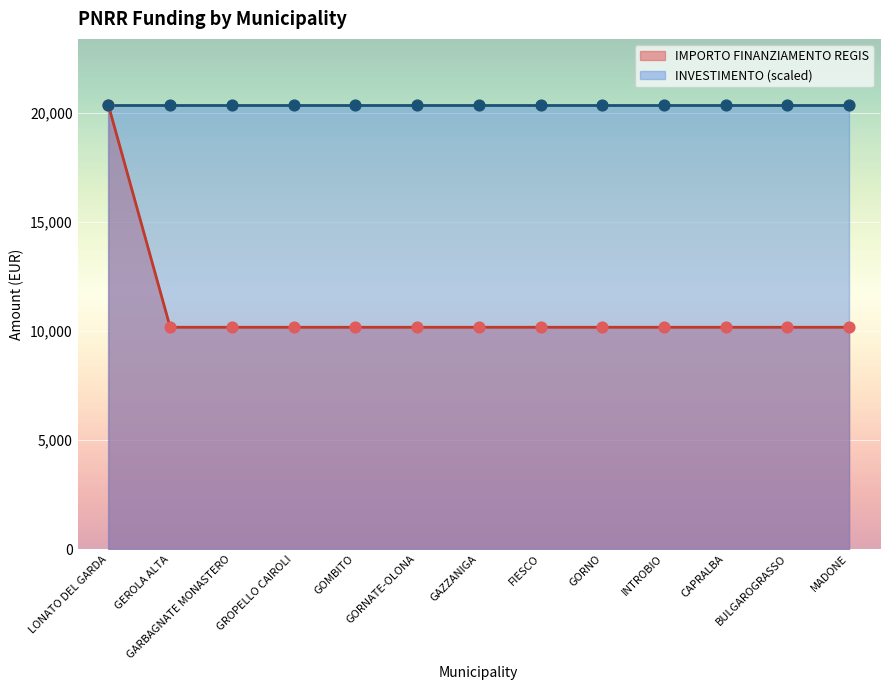

Approximately how many times larger is the value at GEROLA ALTA compared to INTROBIO?

1.0